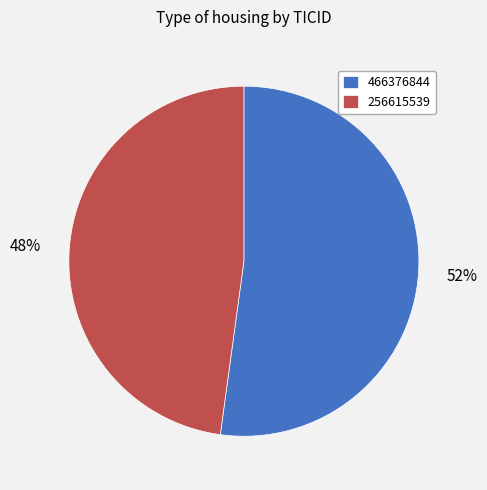

Which slice is the smallest?

256615539